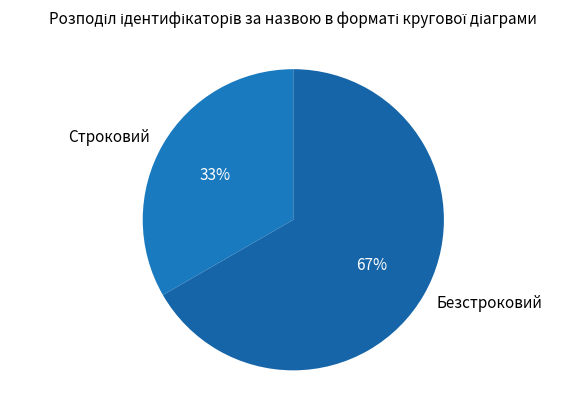

Count the number of slices in the pie.

2